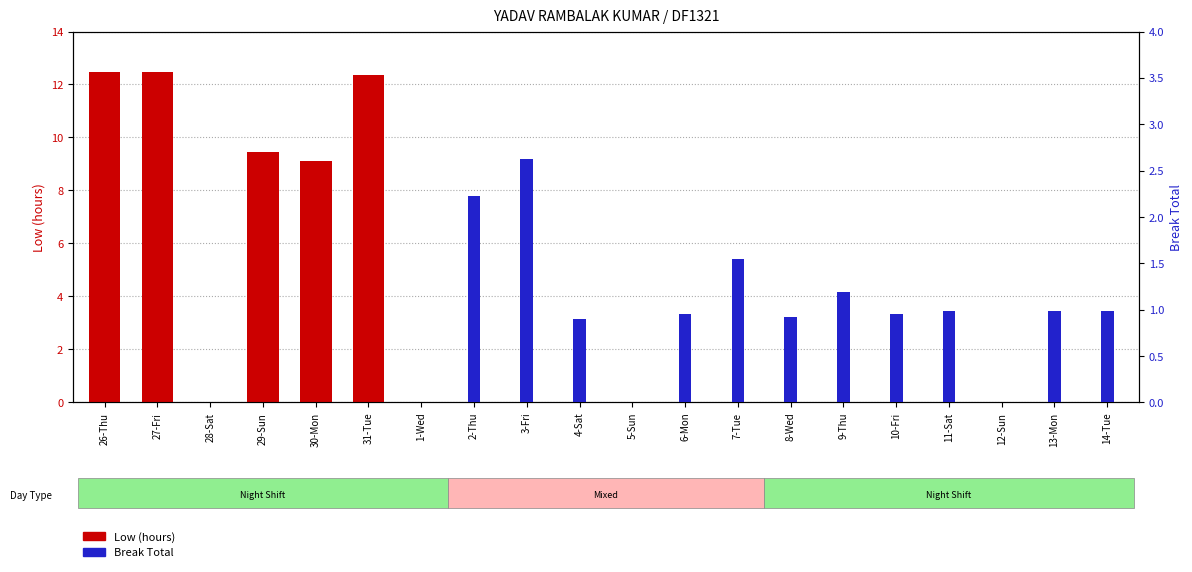

What is the greatest value displayed?

12.5